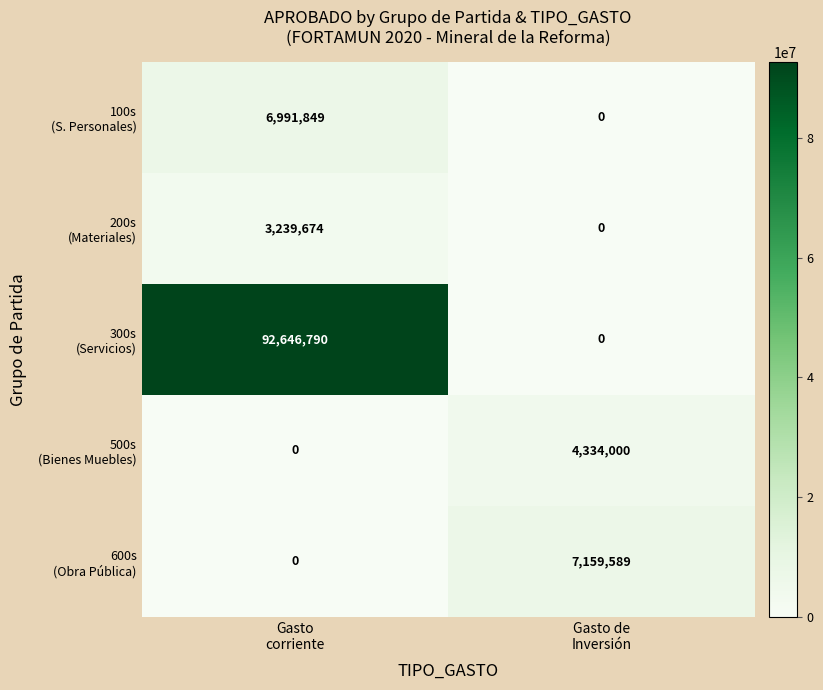

What is the maximum value shown in the chart?

92646790